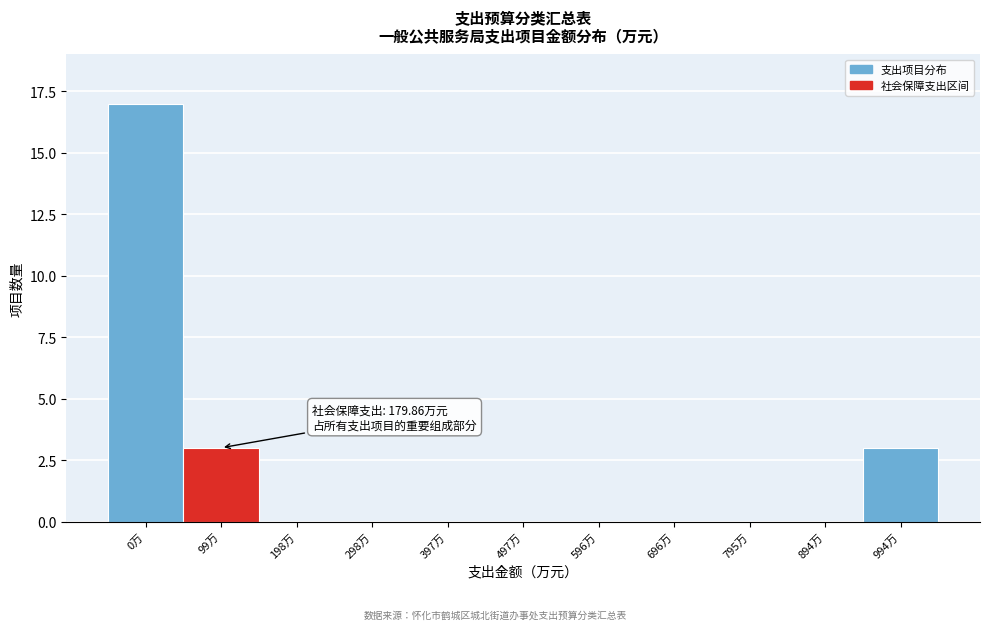

Reading left to right, list all the values displayed in this chart.

0万=17	99万=3	198万=0	298万=0	397万=0	497万=0	596万=0	696万=0	795万=0	894万=0	994万=3